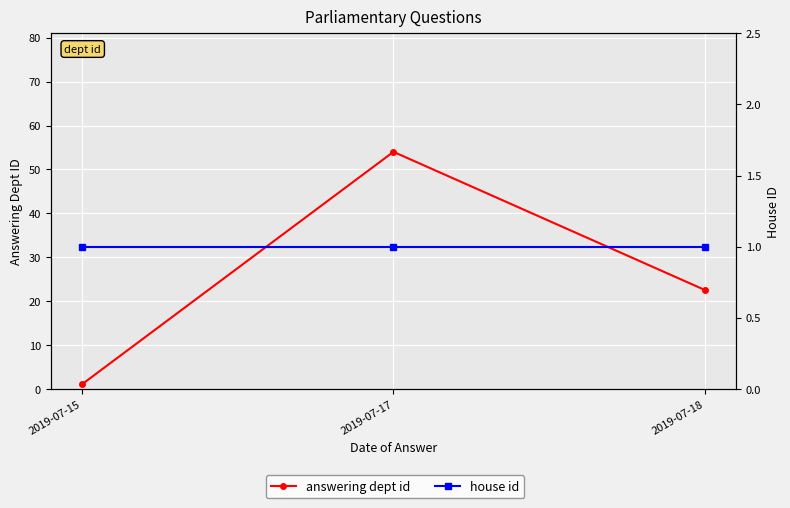

Which series has the widest spread of values?

answering dept id